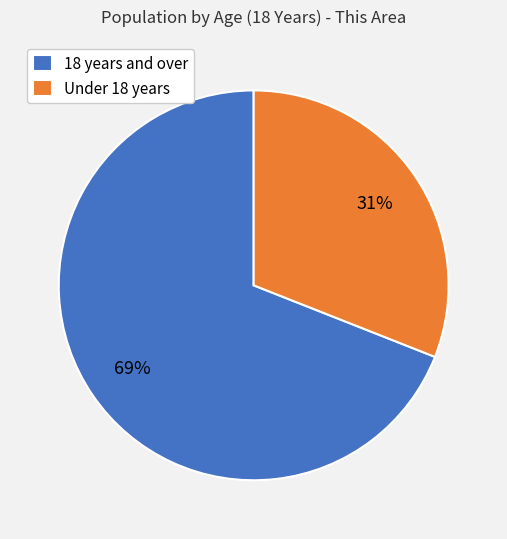

What percentage is the Under 18 years slice, to the nearest percent?

31%